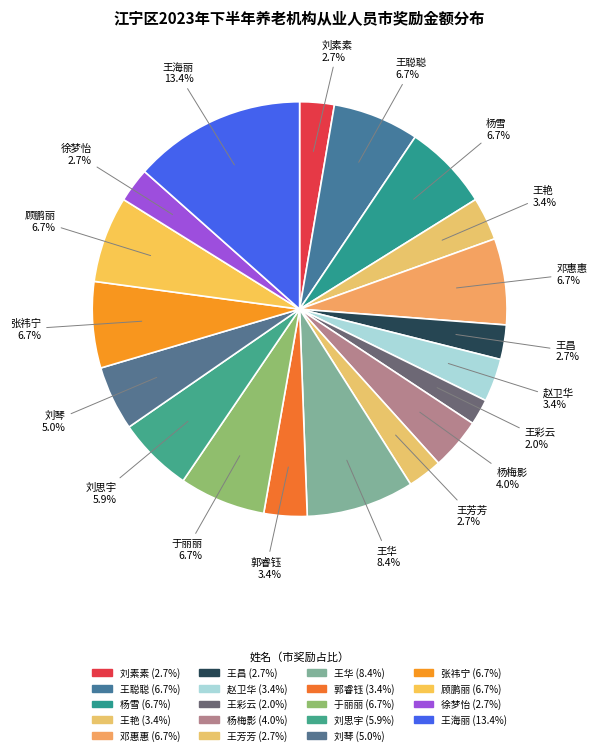

How many segments does this pie chart have?

19